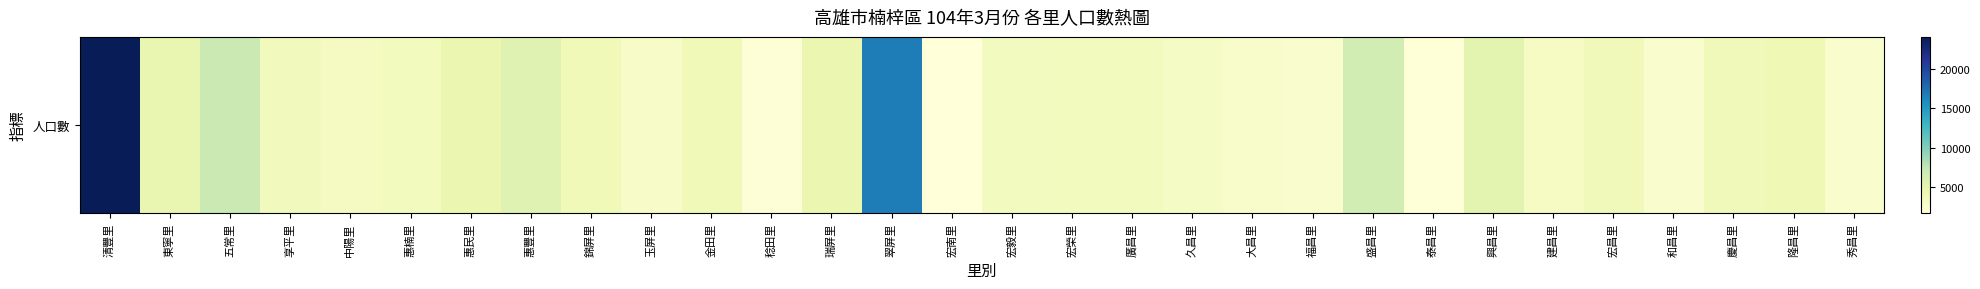

Which has a higher value, 翠屏里 or 和昌里?

翠屏里